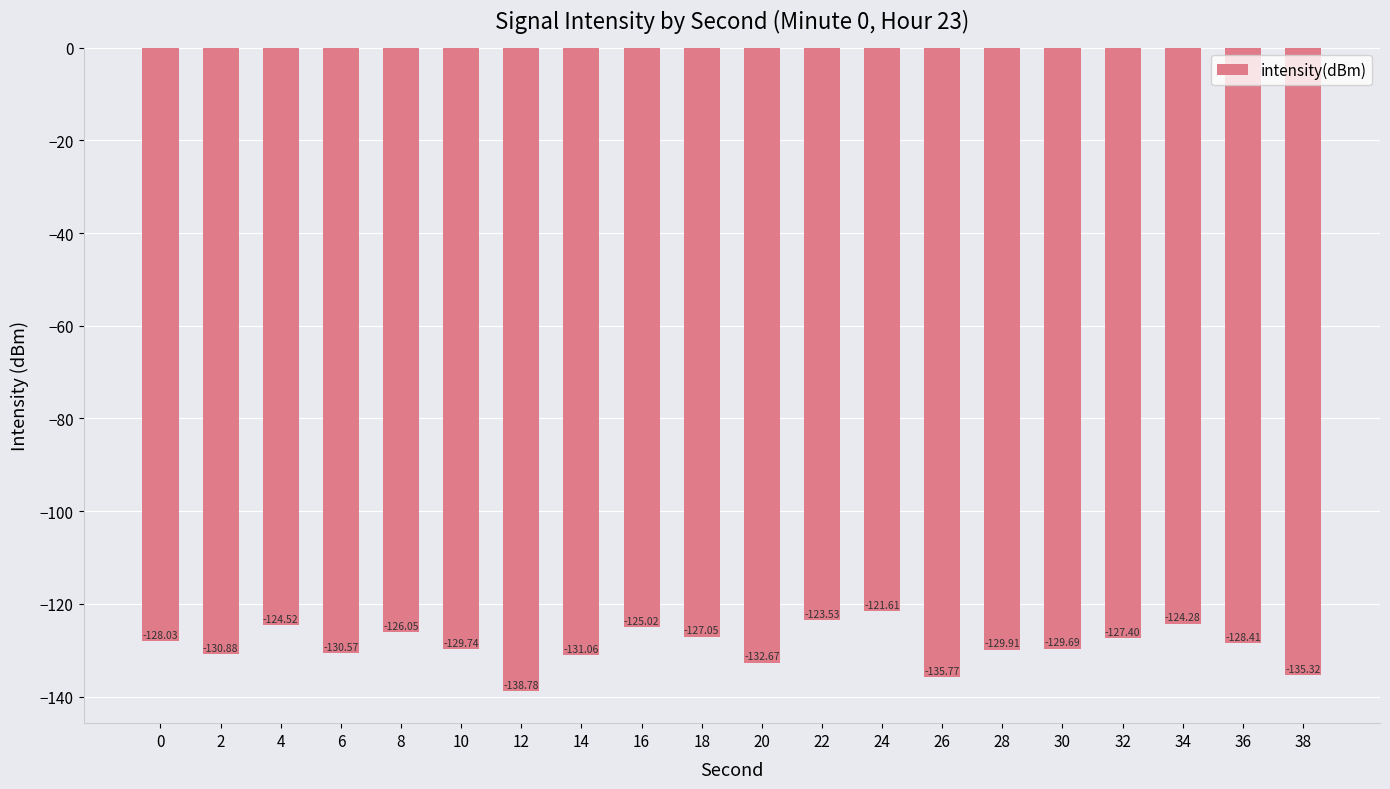

What is the average value?

-129.0